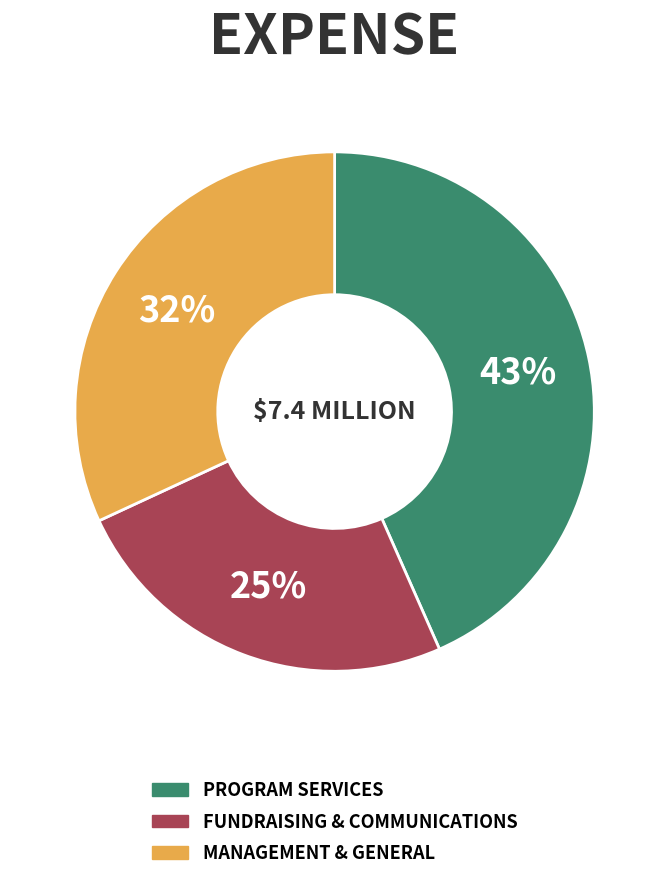

To the nearest percent, what is the average slice percentage?

33%